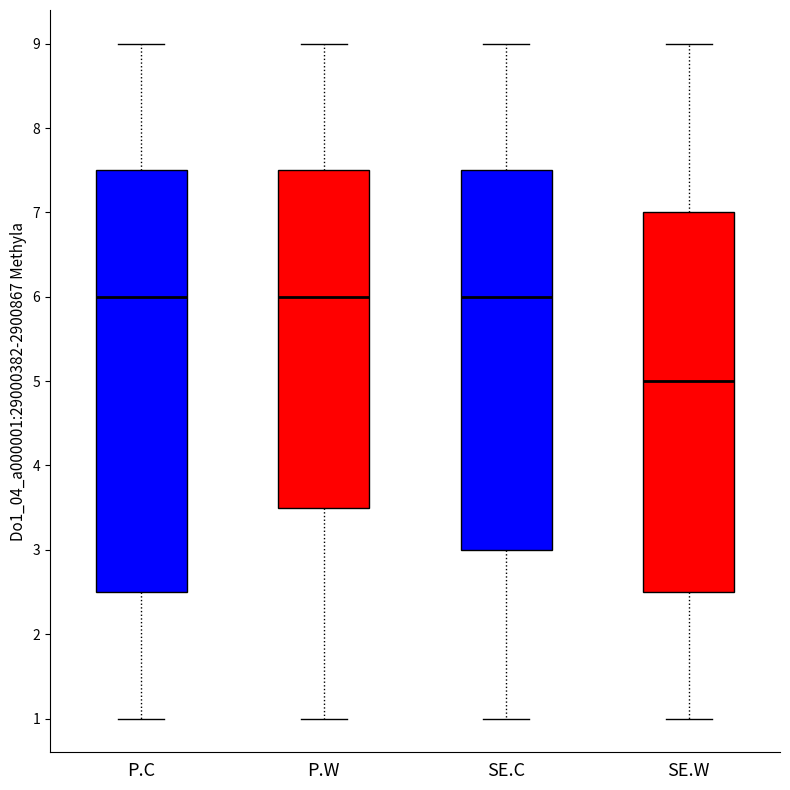

Reading left to right, transcribe this box plot: for each box, give where its median line is, the range the box spans, and where its two whiskers end, as read against the y-axis. The values are not printed on the chart, so give them approximately, as read against the axis.

P.C: median 6.0, box 2.5 to 7.5, whiskers 1.0 to 9.0
P.W: median 6.0, box 3.5 to 7.5, whiskers 1.0 to 9.0
SE.C: median 6.0, box 3.0 to 7.5, whiskers 1.0 to 9.0
SE.W: median 5.0, box 2.5 to 7.0, whiskers 1.0 to 9.0